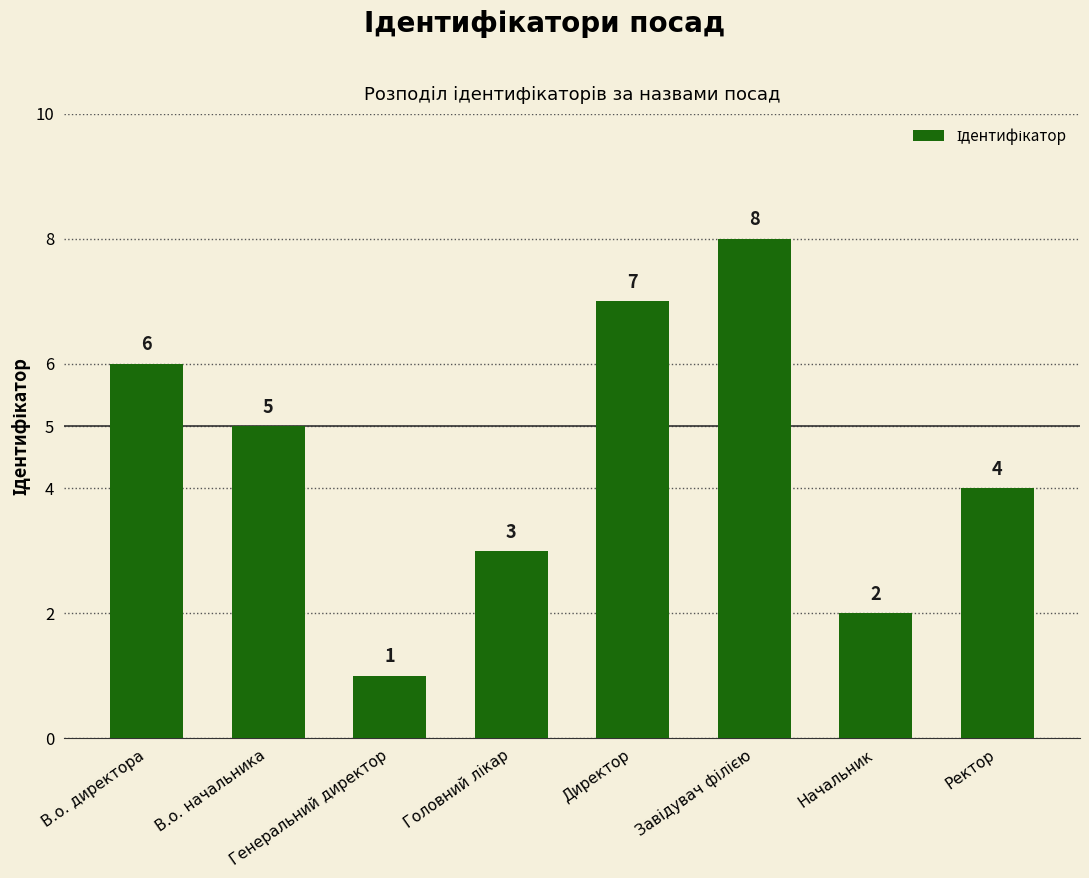

What is the label of the 3rd bar from the left?

Генеральний директор